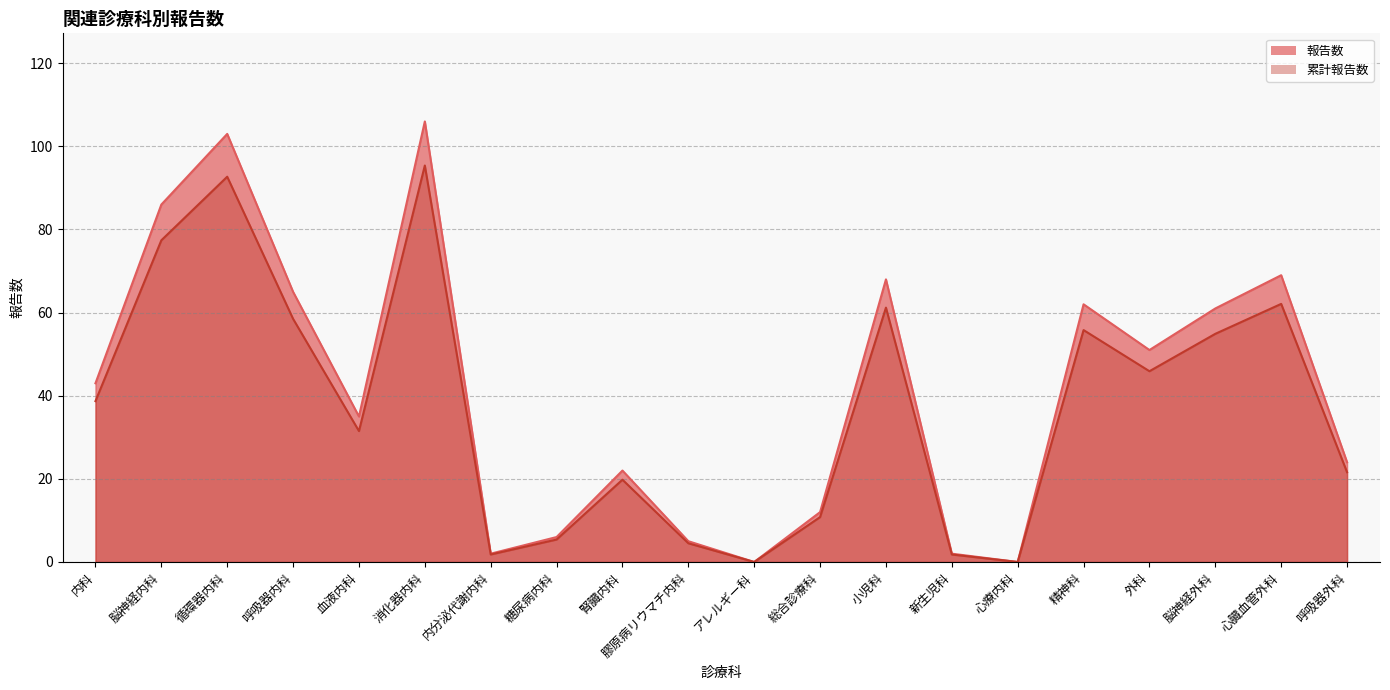

The value of 累計報告数 at 膠原病リウマチ内科 is 7.1. True or false?

False